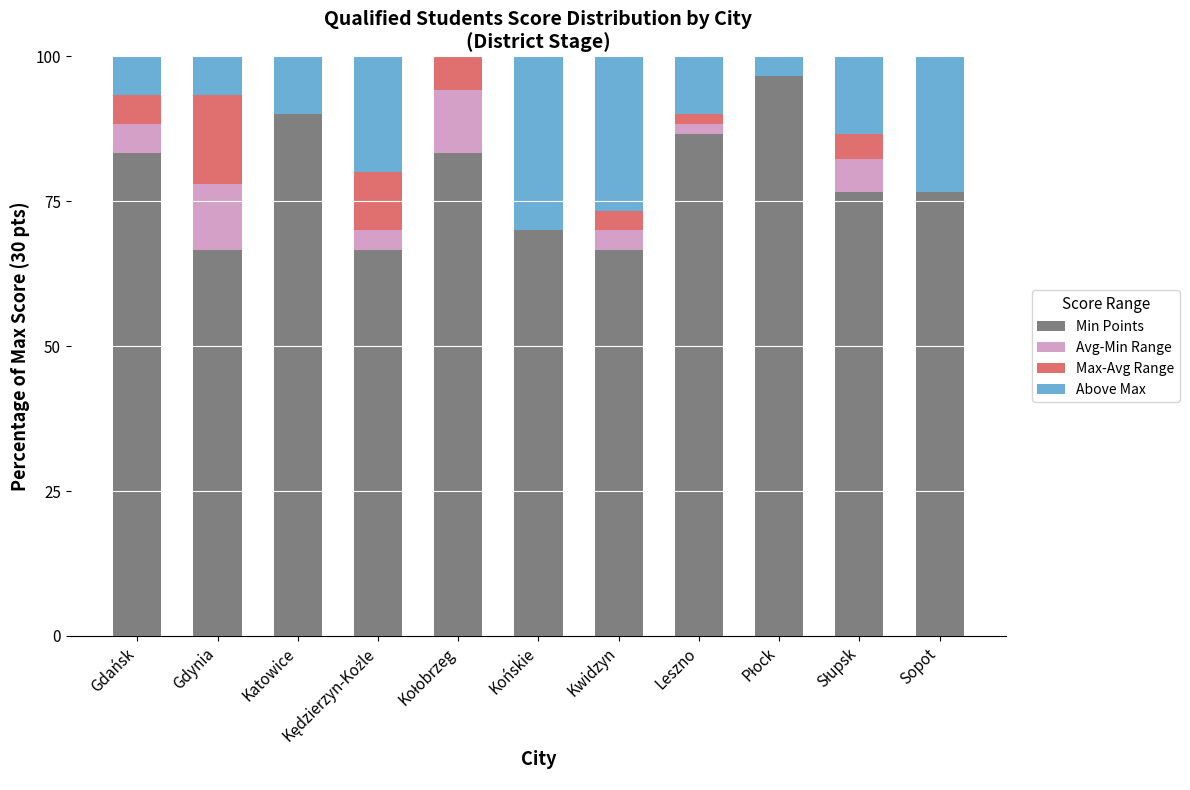

What is the maximum value for Min Points?

96.7